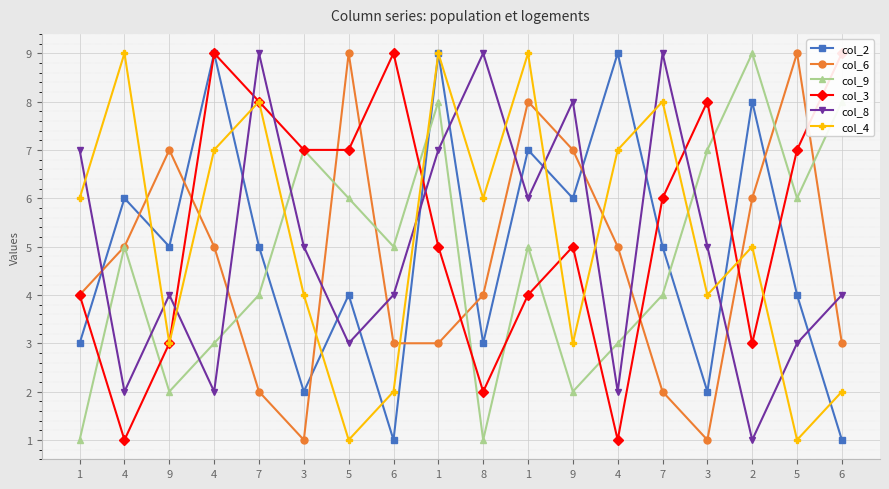

Is the value of col_2 at 1 greater than the value of col_4 at 9?

No